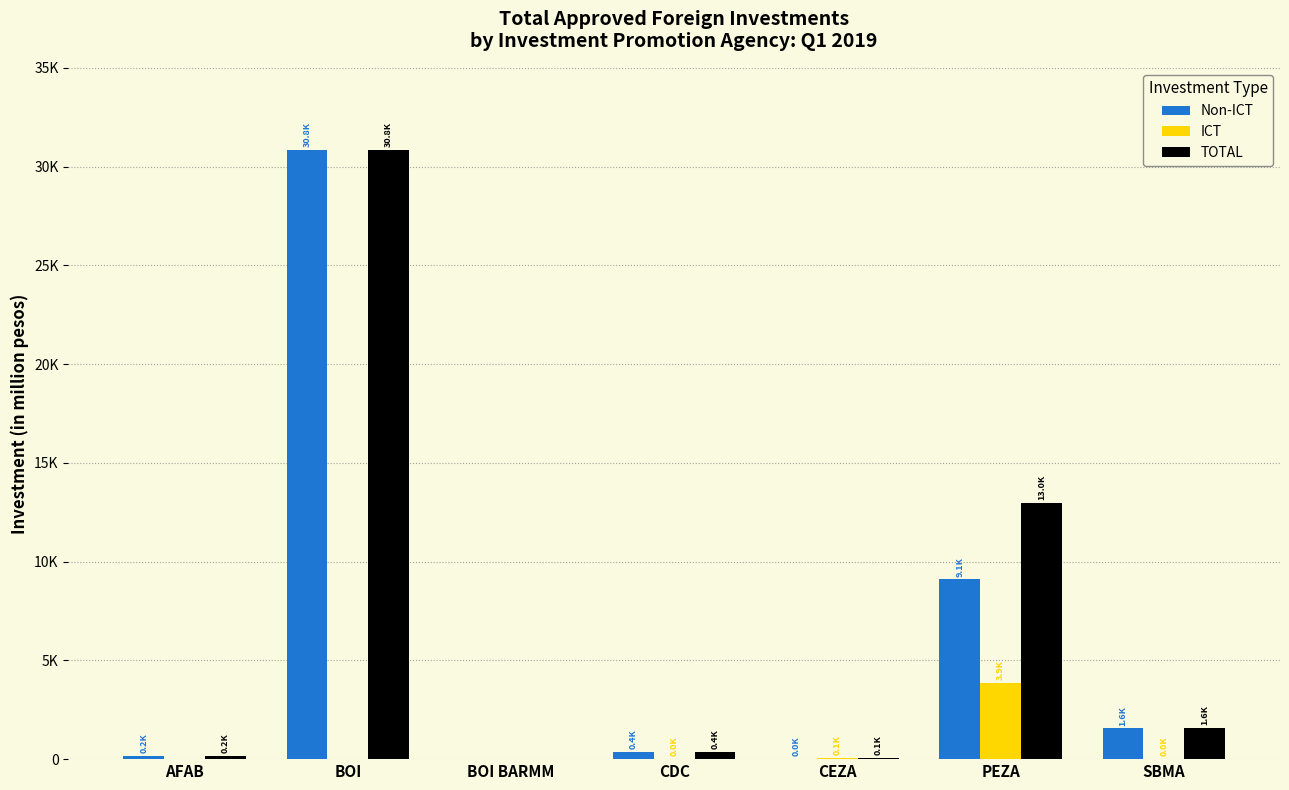

What are all the series names shown in the legend?

Non-ICT, ICT, TOTAL